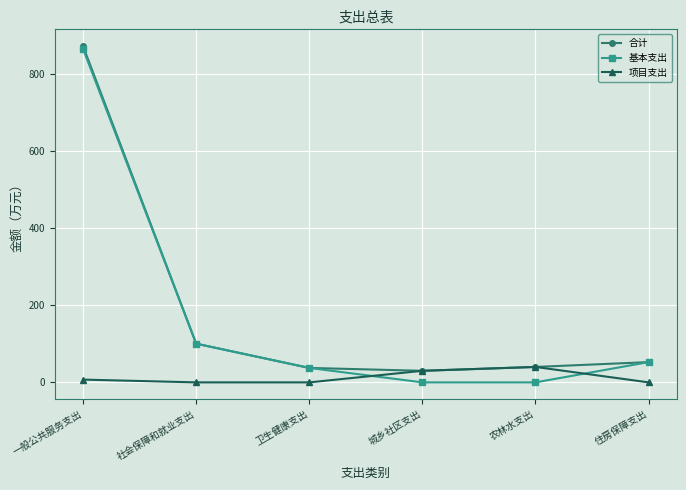

How many data points in 合计 are above 52?

3